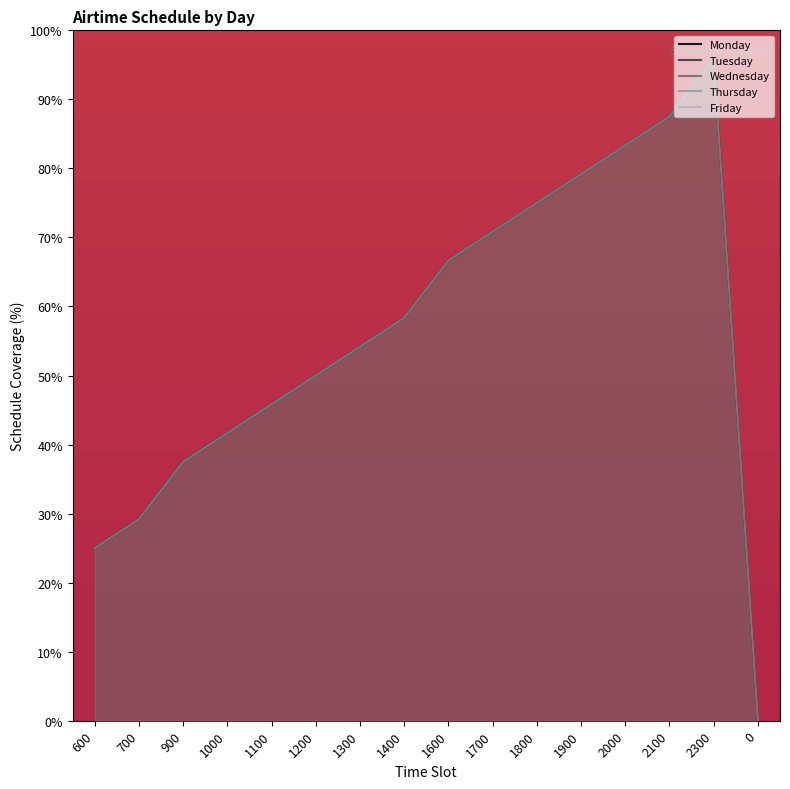

The Friday series shows 58.3 at 1400. True or false?

True